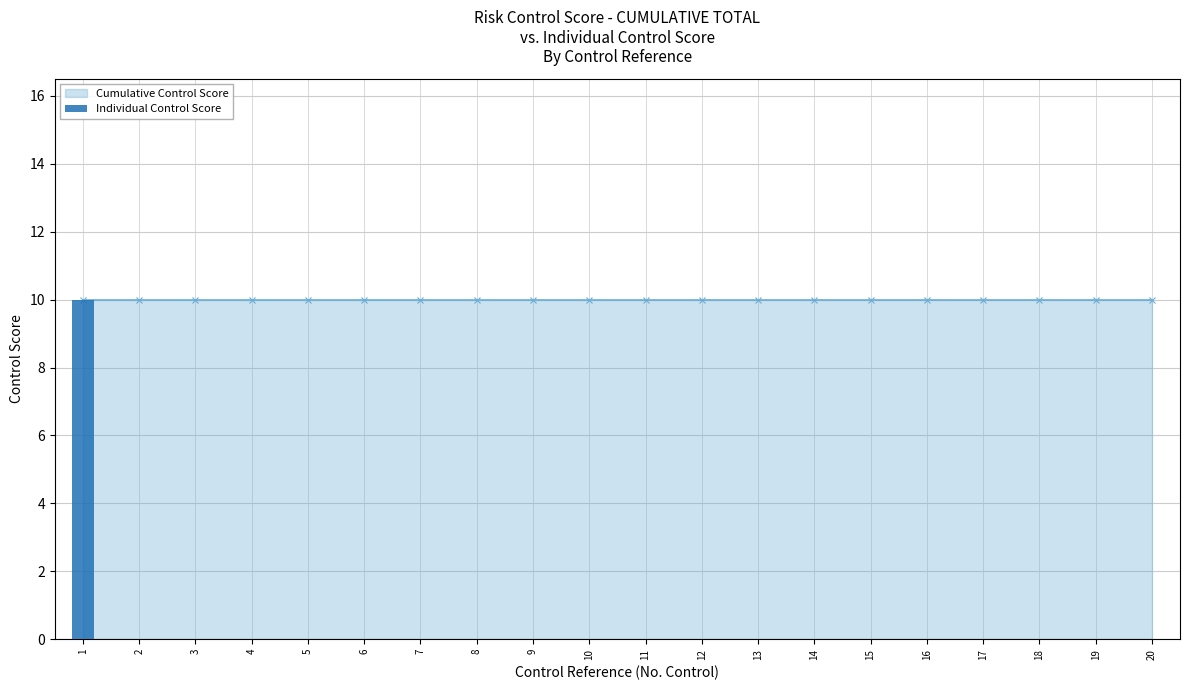

Is it true that the value at 11 is 5?

False